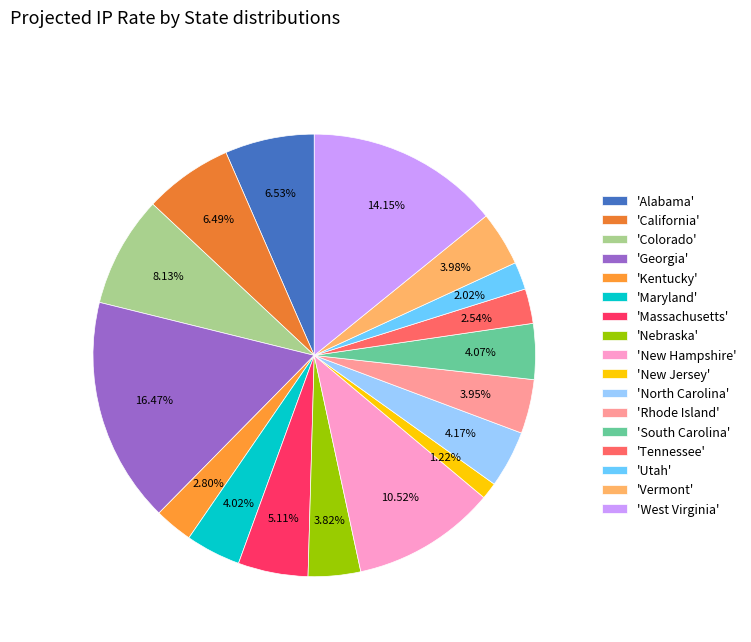

What is the smallest slice in the pie chart?

'New Jersey'